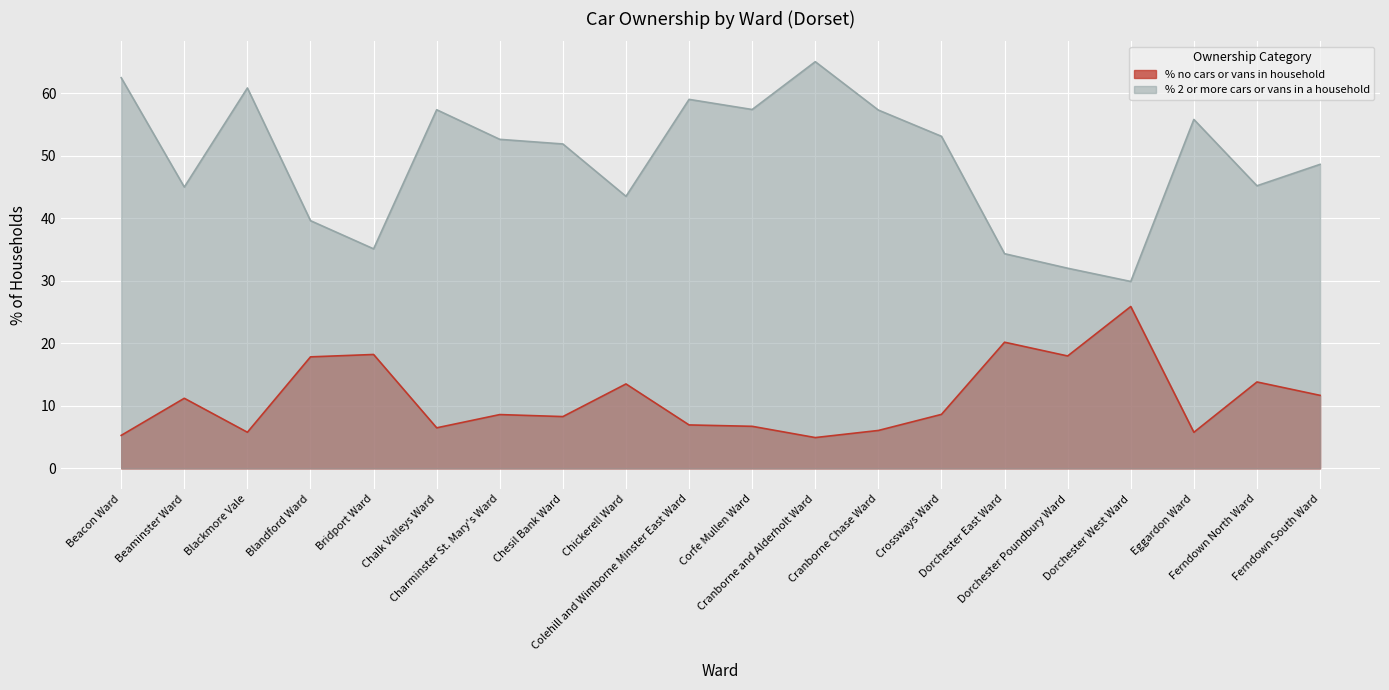

What is the label of the 12th point from the right?

Chickerell Ward